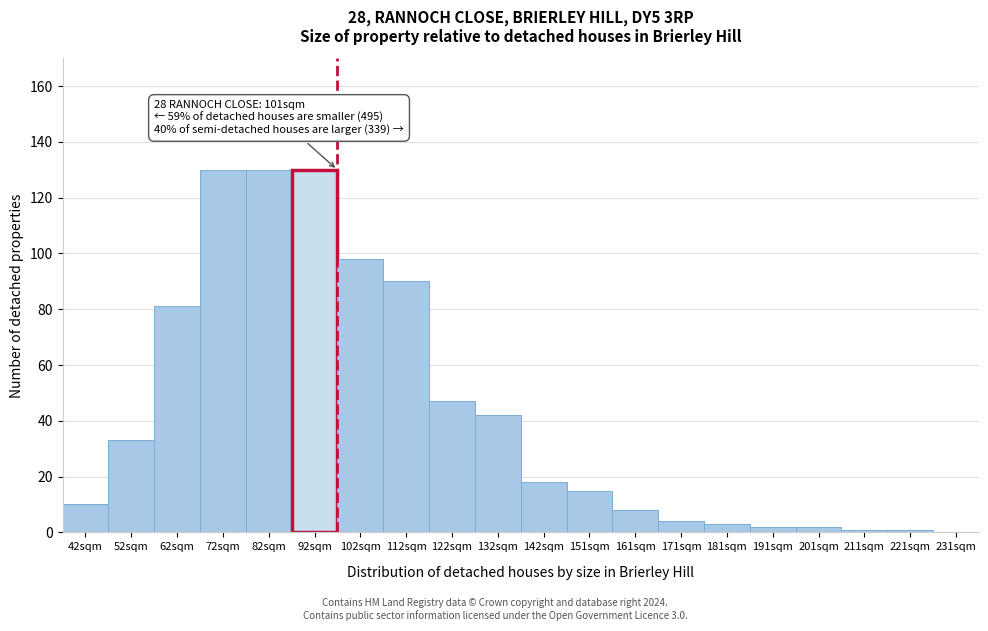

Reading left to right, what are all the values shown in this chart?

42sqm=10	52sqm=33	62sqm=81	72sqm=130	82sqm=130	92sqm=130	102sqm=98	112sqm=90	122sqm=47	132sqm=42	142sqm=18	151sqm=15	161sqm=8	171sqm=4	181sqm=3	191sqm=2	201sqm=2	211sqm=1	221sqm=1	231sqm=0